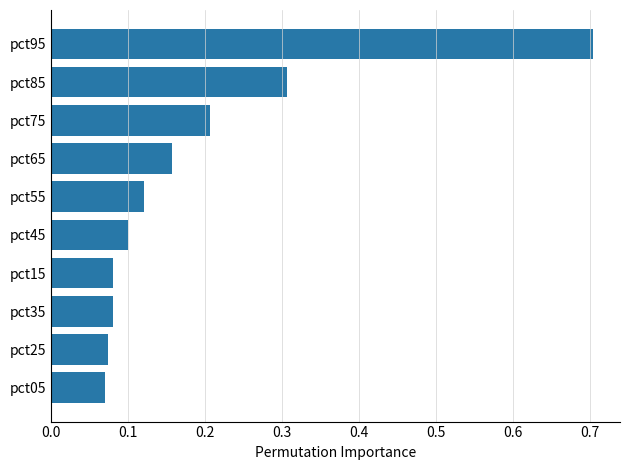

Is it true that the value at pct55 is 0.2?

False